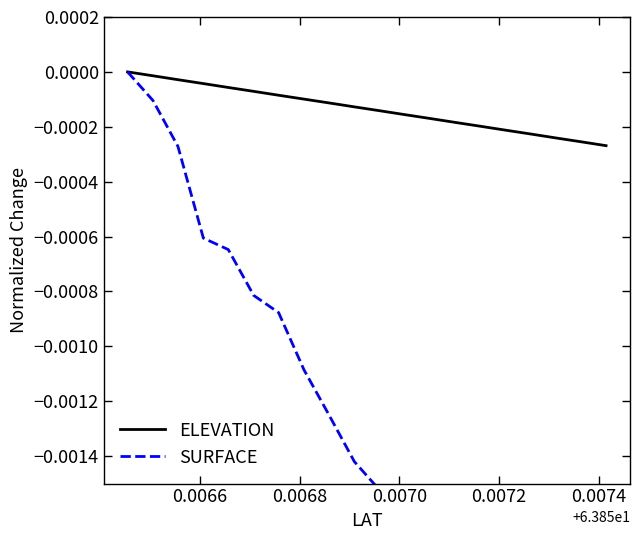

At 0.0066, list the series in order from smallest to largest.

SURFACE, ELEVATION